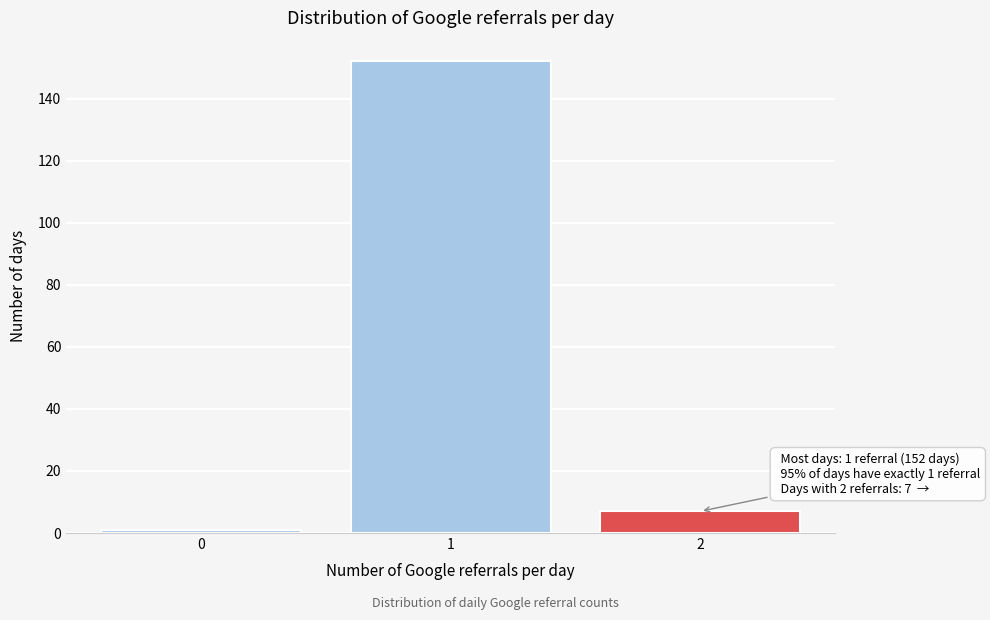

Reading left to right, what are all the values shown in this chart?

1	152	7